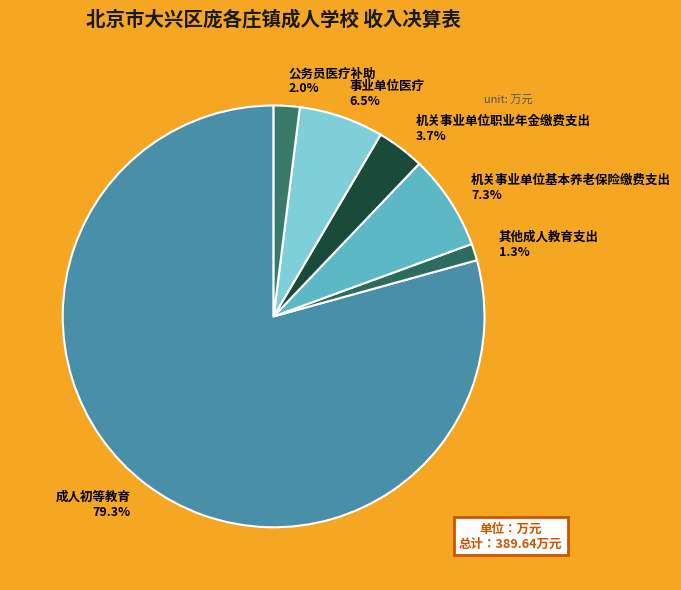

Between 其他成人教育支出 and 机关事业单位基本养老保险缴费支出, which is larger?

机关事业单位基本养老保险缴费支出